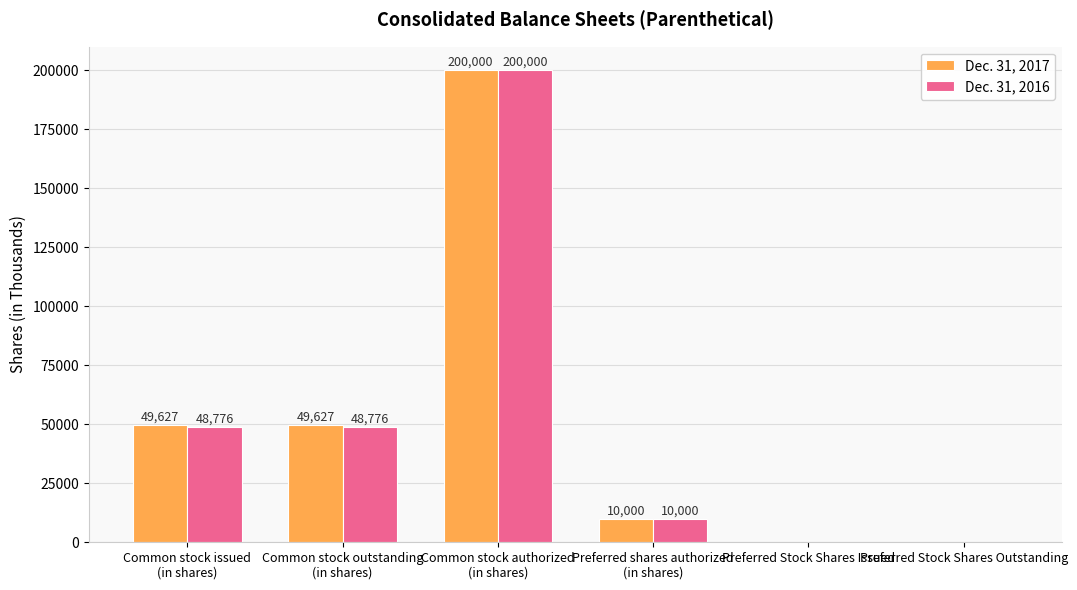

Which series changed the most between Common stock issued
(in shares) and Preferred Stock Shares Issued?

Dec. 31, 2017